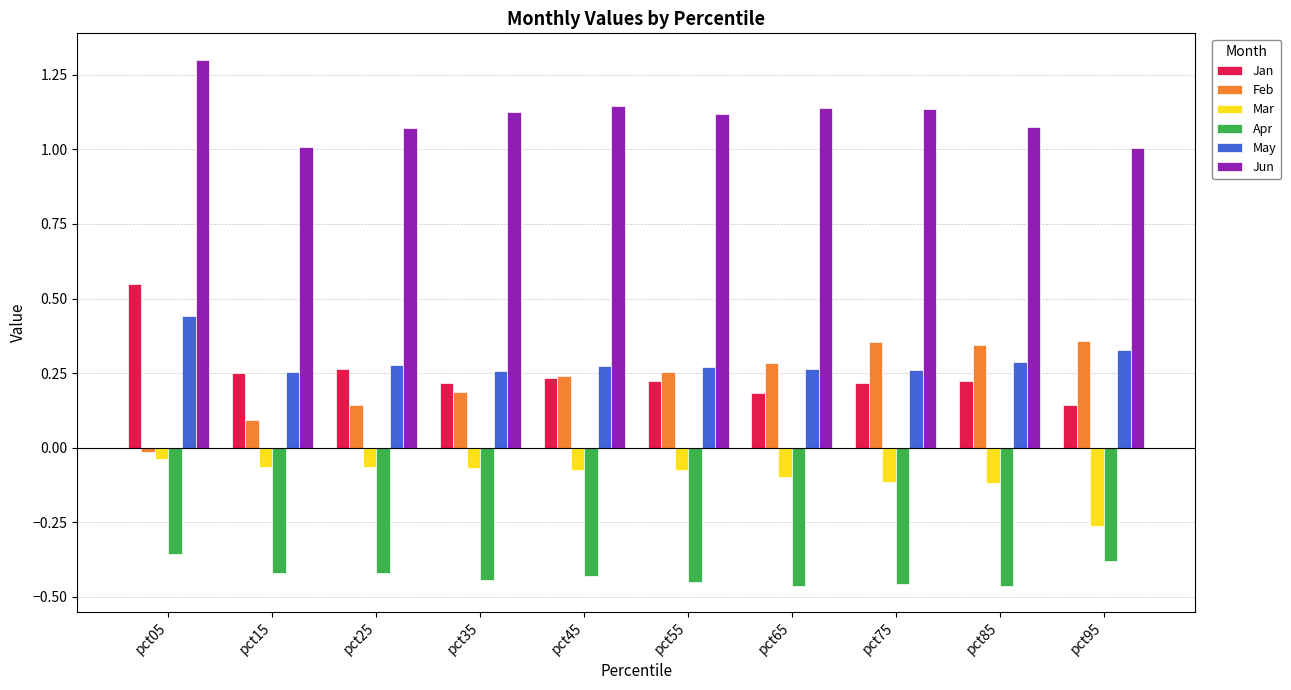

Which series has the largest total across all categories?

Jun